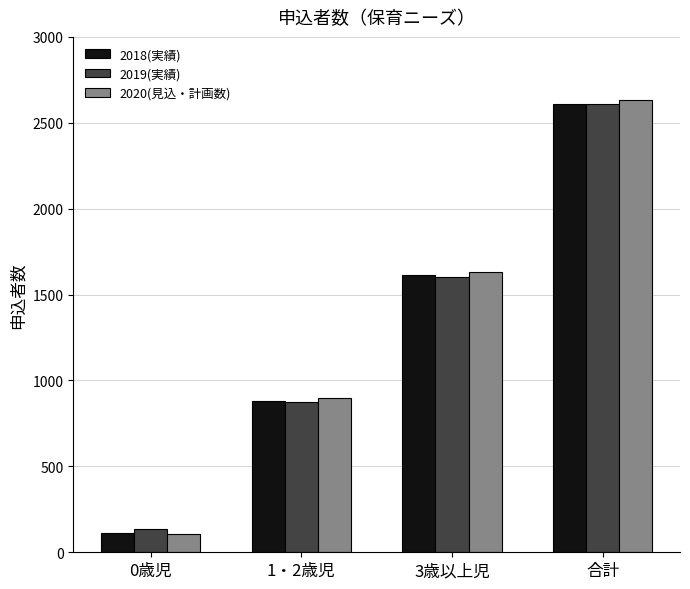

What is the total value across all series at 1・2歳児?

2654